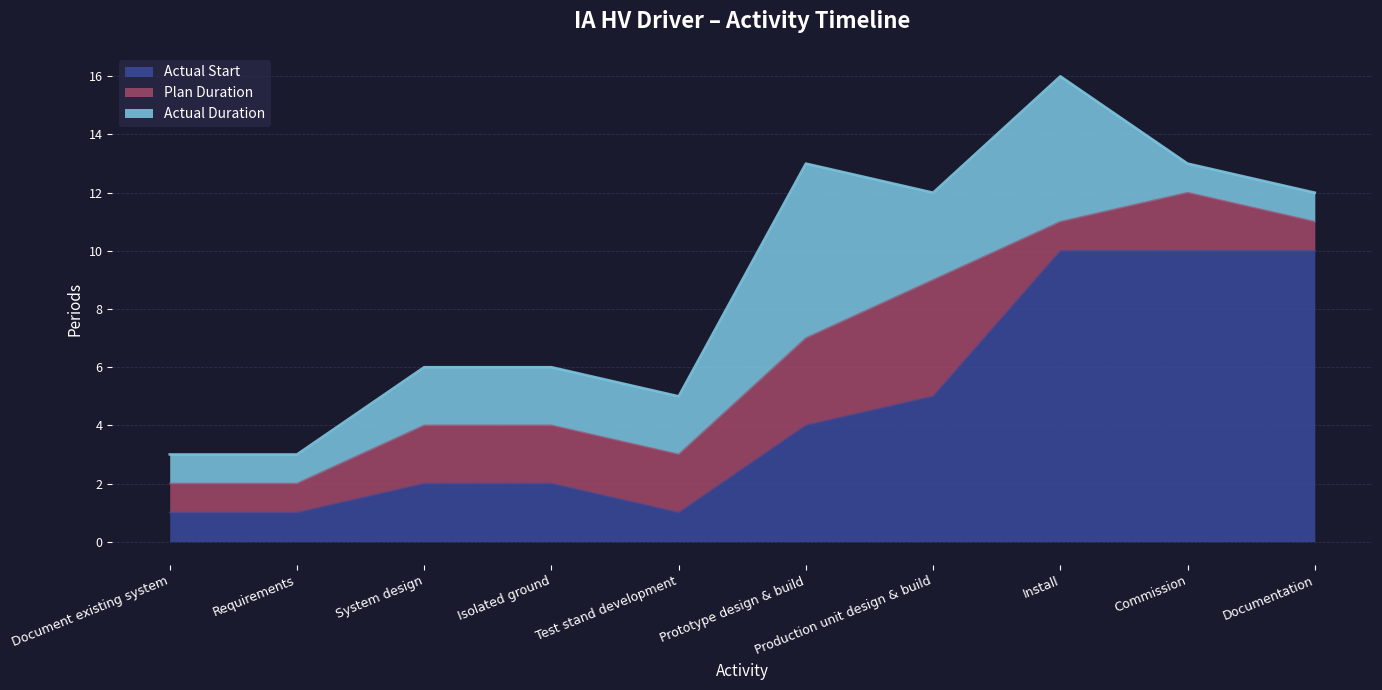

What is the smallest value displayed?

1